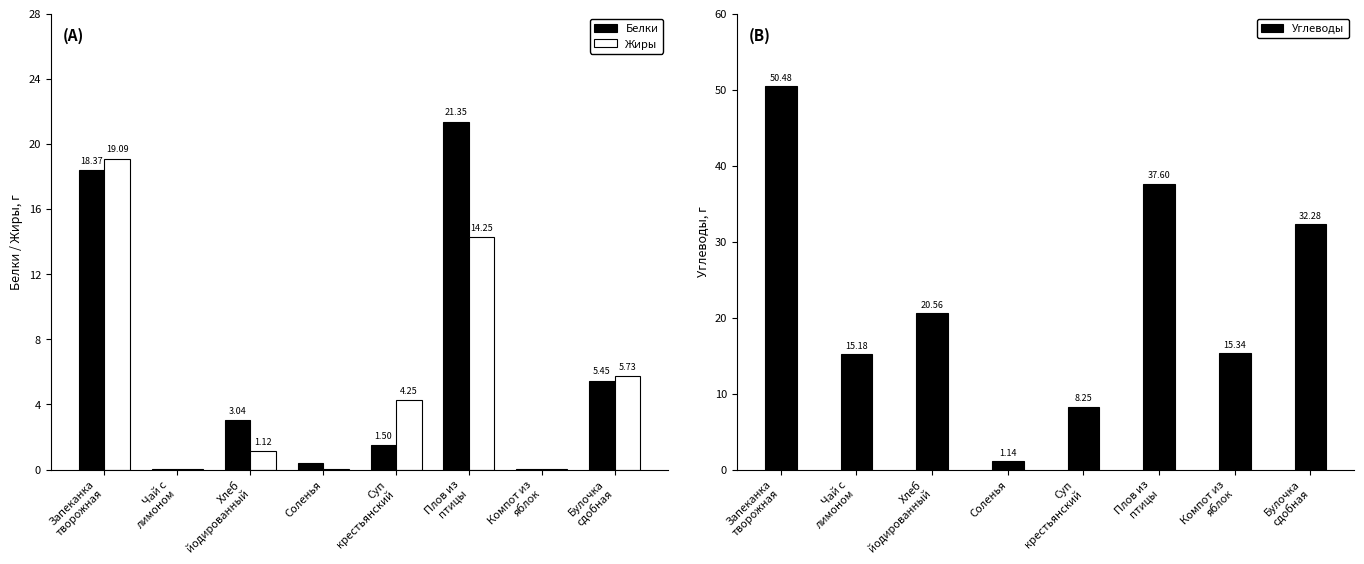

Count the number of data series in this chart.

3